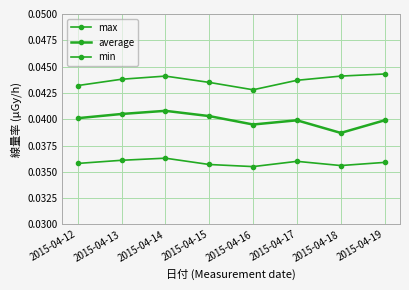

Which series has the largest total across all categories?

max